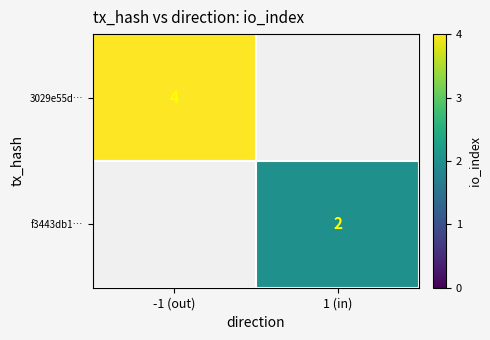

The value of 3029e55d… at -1 (out) is 4. True or false?

True